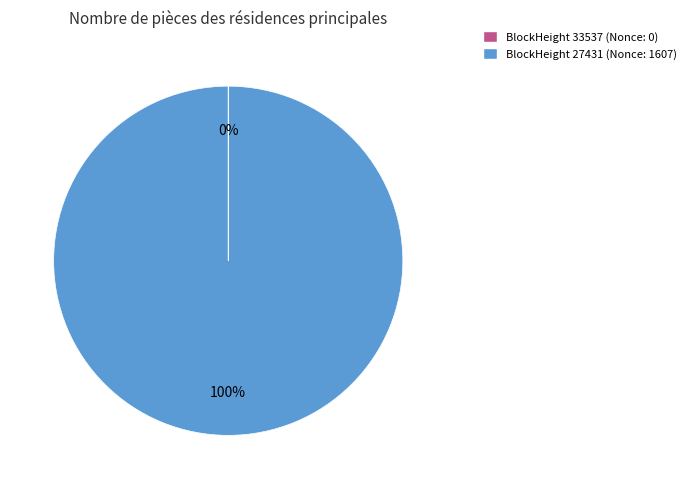

What percentage is the BlockHeight 27431 (Nonce: 1607) slice, to the nearest percent?

100%